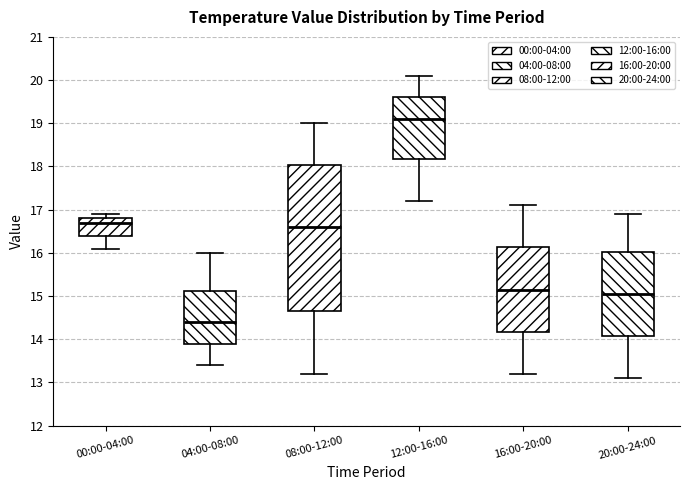

Which box is the tallest, from its lower edge to its upper edge?

08:00-12:00